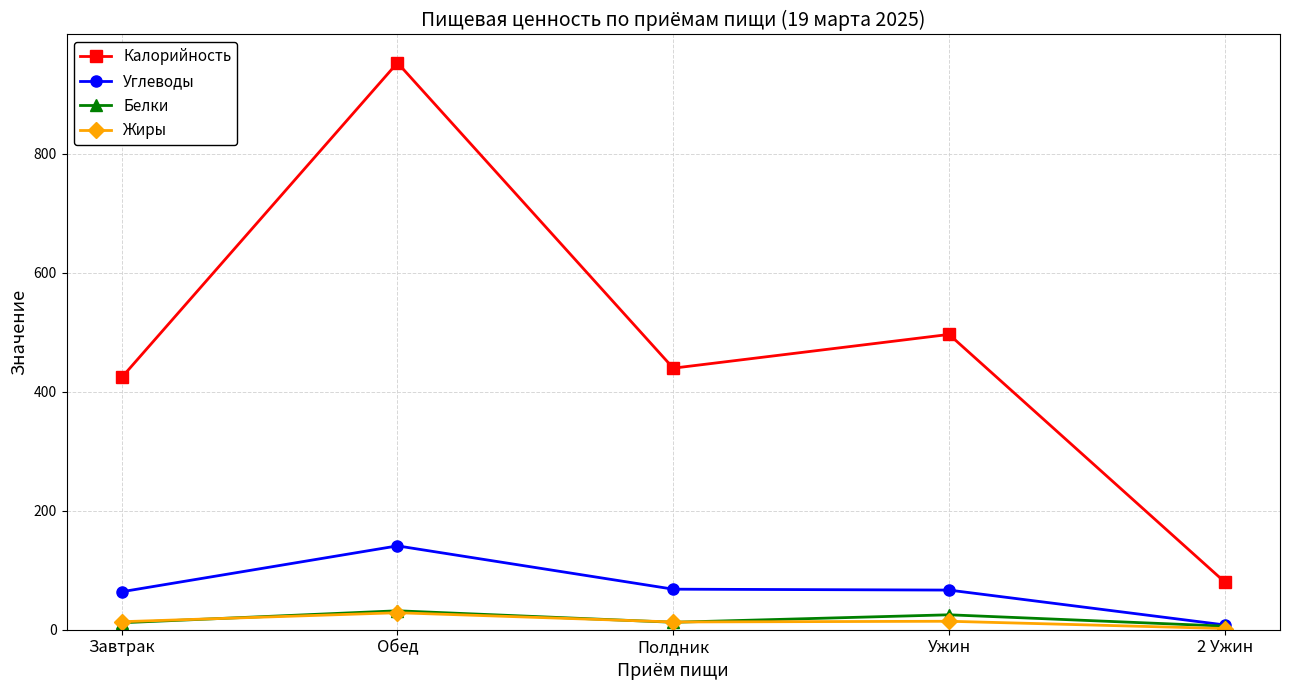

At how many categories does at least one series exceed 761?

1